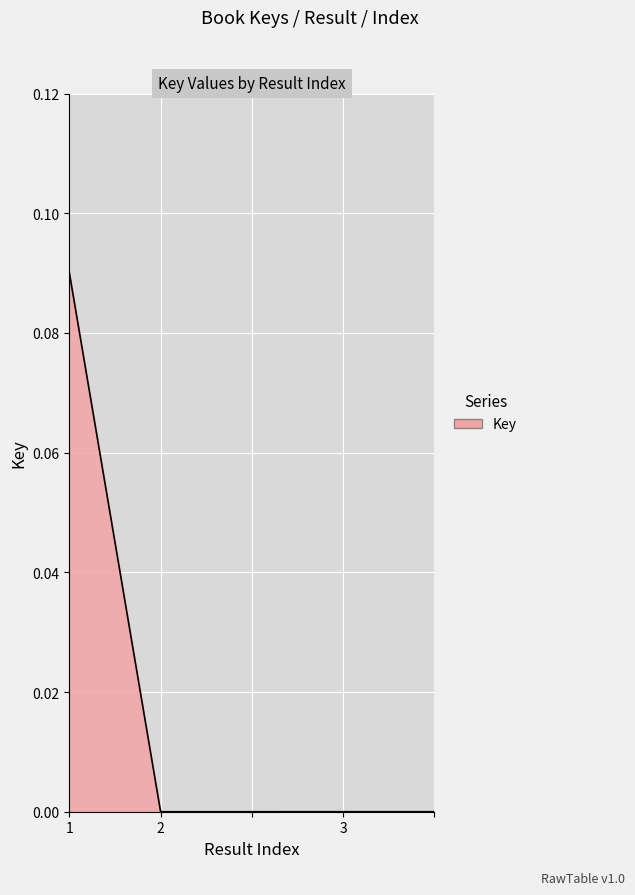

True or false: the data has more than 2 interior local peaks.

False